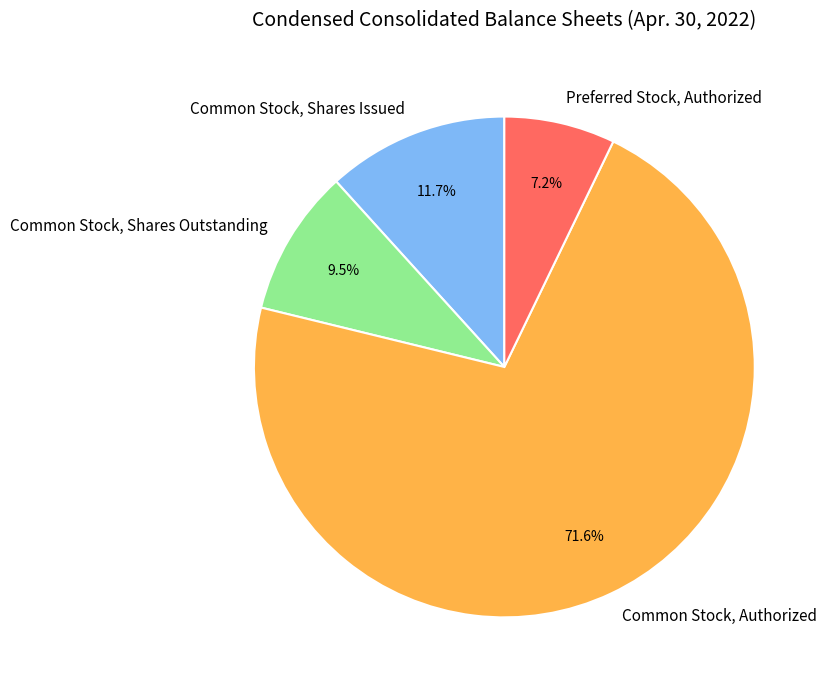

To the nearest percent, what portion does Preferred Stock, Authorized represent?

7%